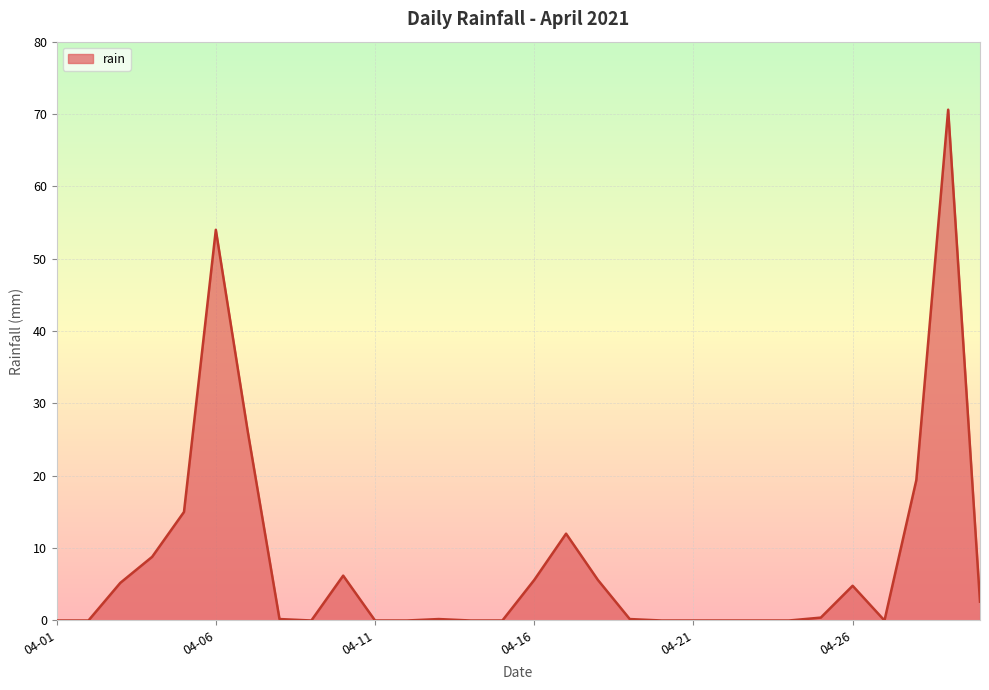

What is the maximum value shown in the chart?

70.6